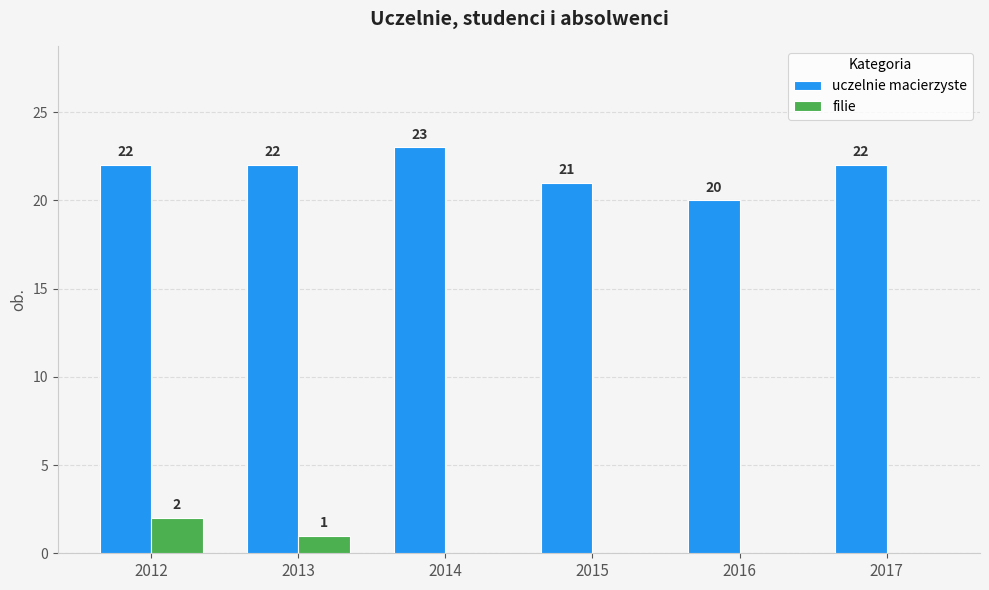

What are all the series names shown in the legend?

uczelnie macierzyste, filie